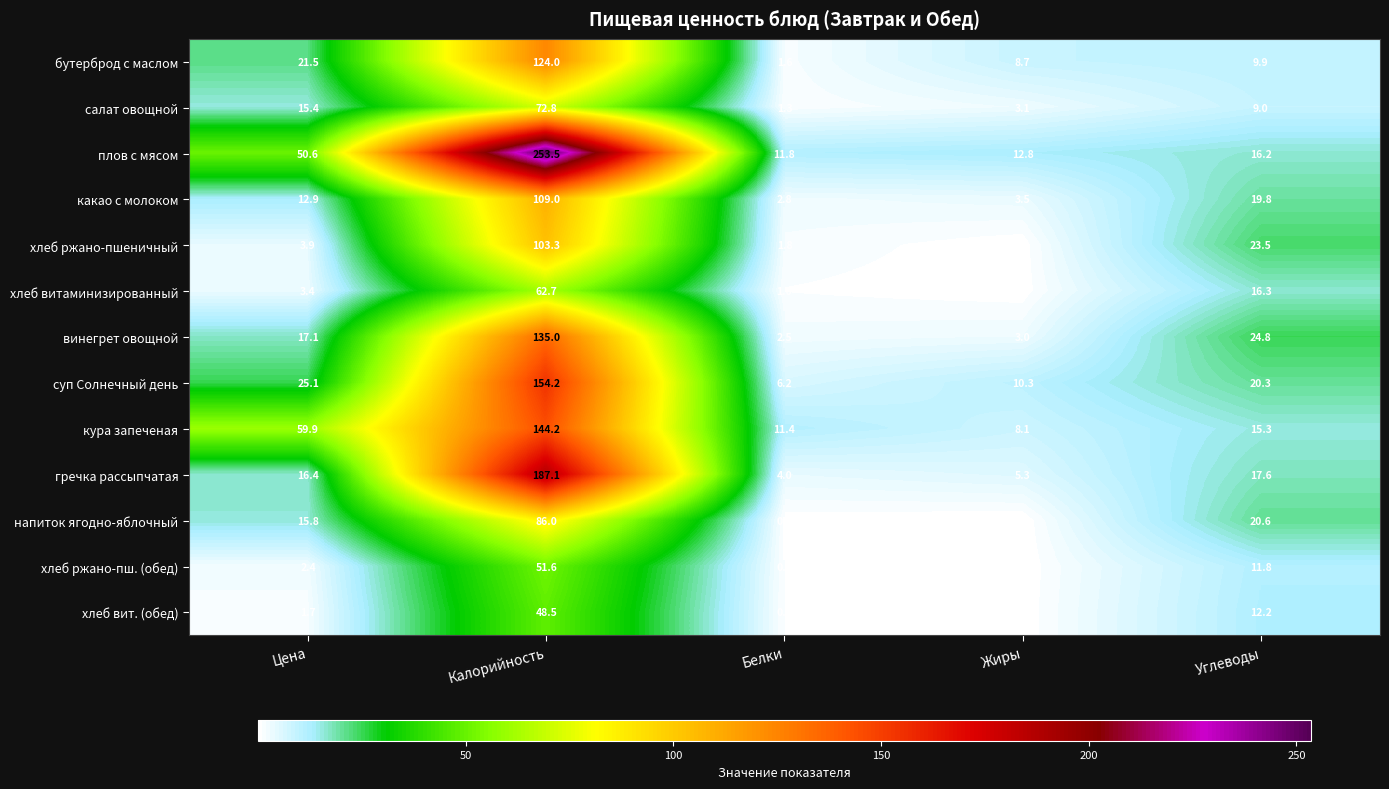

Rank the series by their maximum value, from lowest to highest.

хлеб вит. (обед), хлеб ржано-пш. (обед), хлеб витаминизированный, салат овощной, напиток ягодно-яблочный, хлеб ржано-пшеничный, какао с молоком, бутерброд с маслом, винегрет овощной, кура запеченая, суп Солнечный день, гречка рассыпчатая, плов с мясом